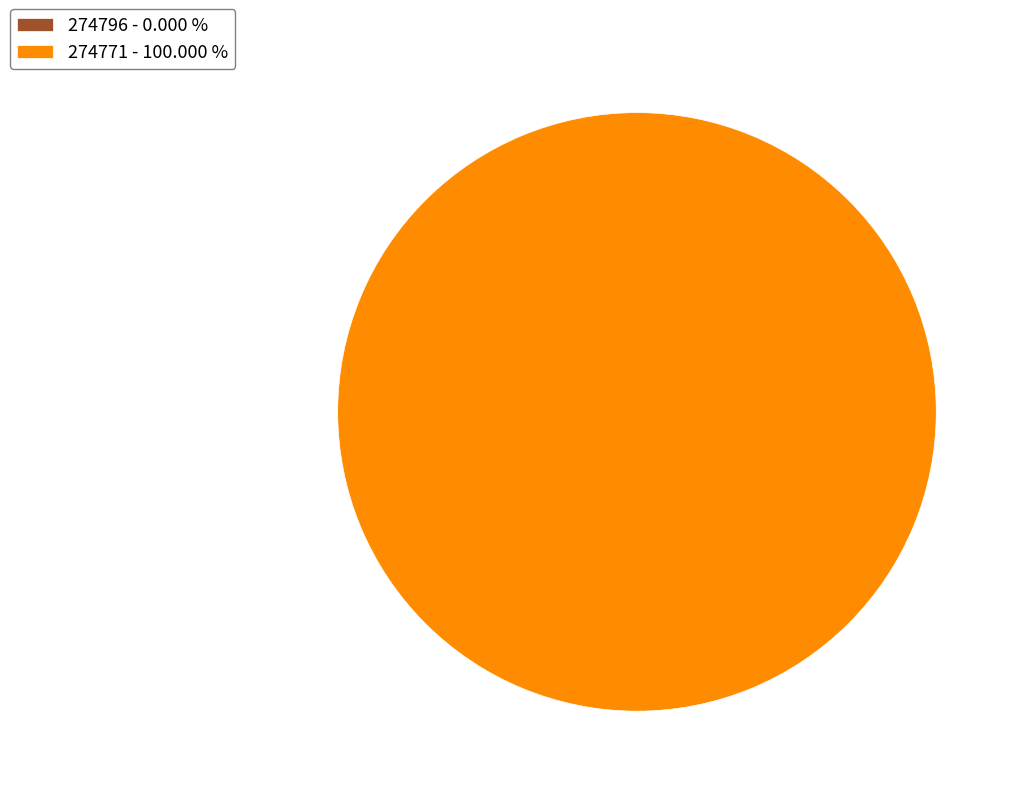

Is the sum of 274771 and 274796 greater than half?

Yes